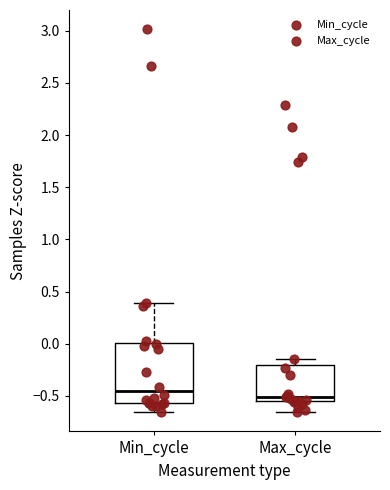

Reading left to right, read every box against the y-axis: the position of its median line, the range the box covers, and the ends of its whiskers. The values are not printed on the chart, so give them approximately, as read against the axis.

Min_cycle: median -0.45, box -0.55 to 0.00, whiskers -0.65 to 0.40
Max_cycle: median -0.50, box -0.55 to -0.20, whiskers -0.65 to -0.15